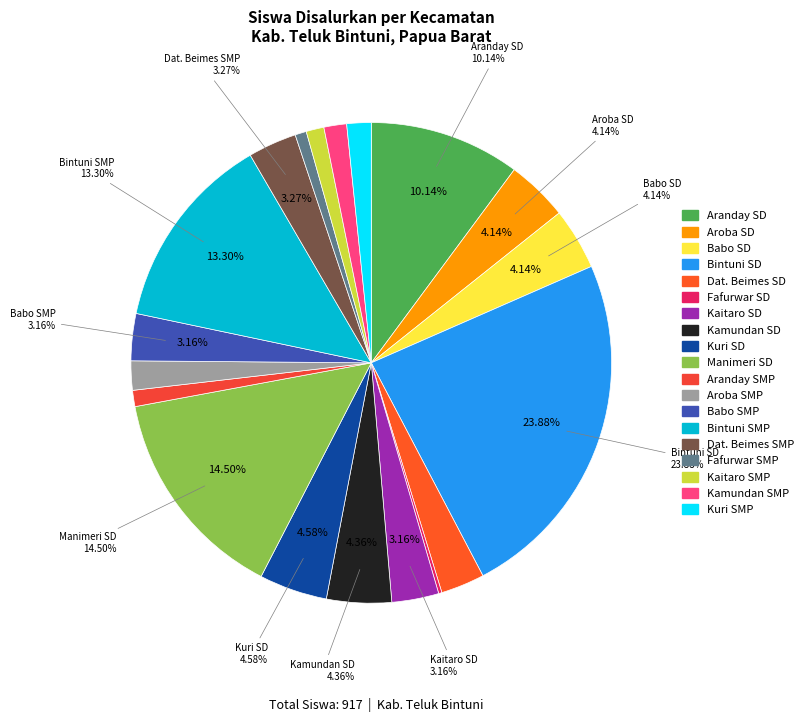

Between Kec. Aroba (SD) and Kec. Bintuni (SD), which is larger?

Kec. Bintuni (SD)